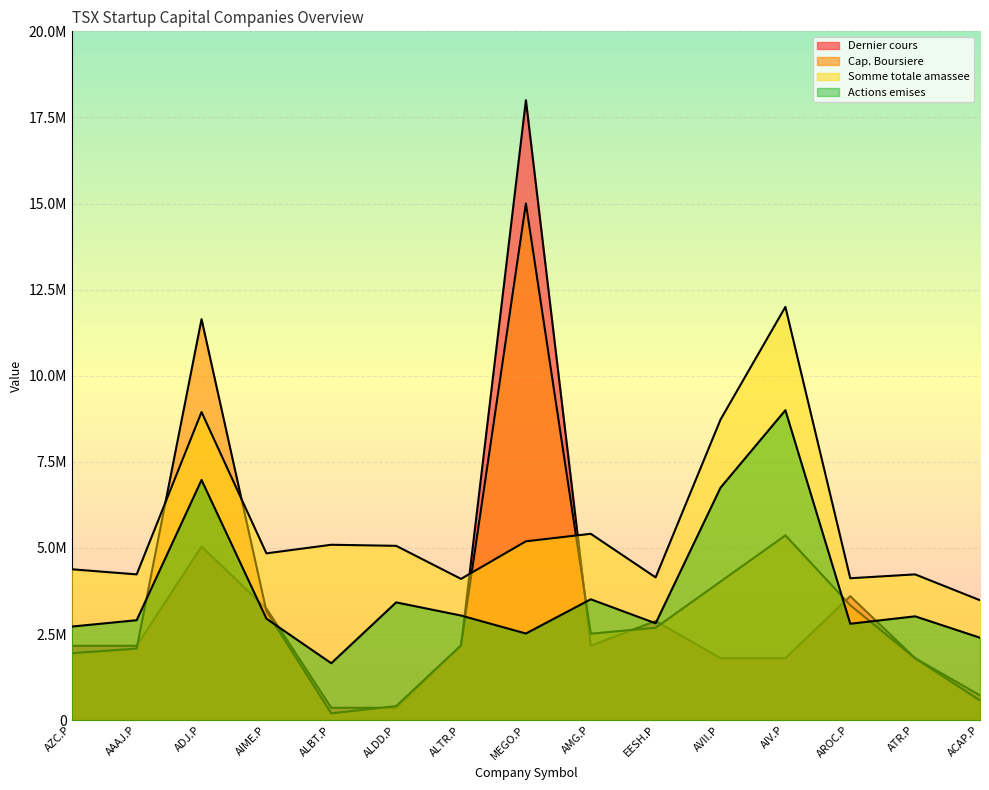

What is the label of the 2nd point from the right?

ATR.P